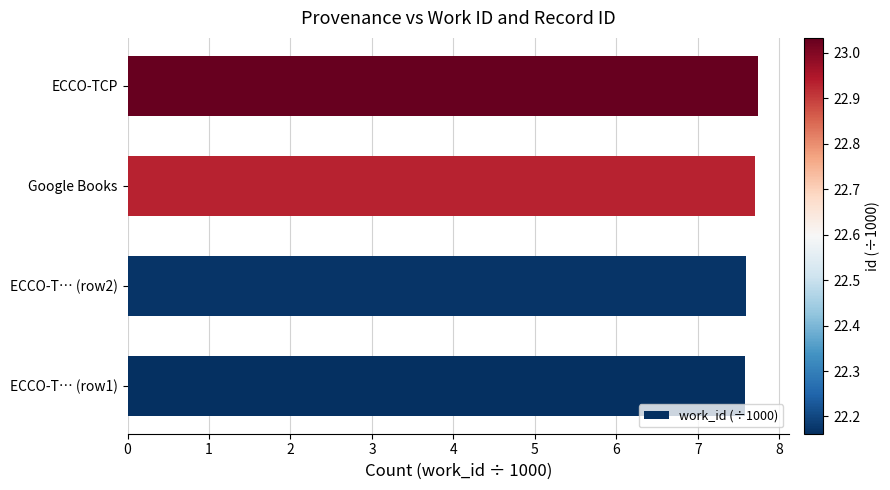

Reading top to bottom, list all the values displayed in this chart.

ECCO-TCP=7.7	Google Books=7.7	ECCO-T… (row2)=7.6	ECCO-T… (row1)=7.6